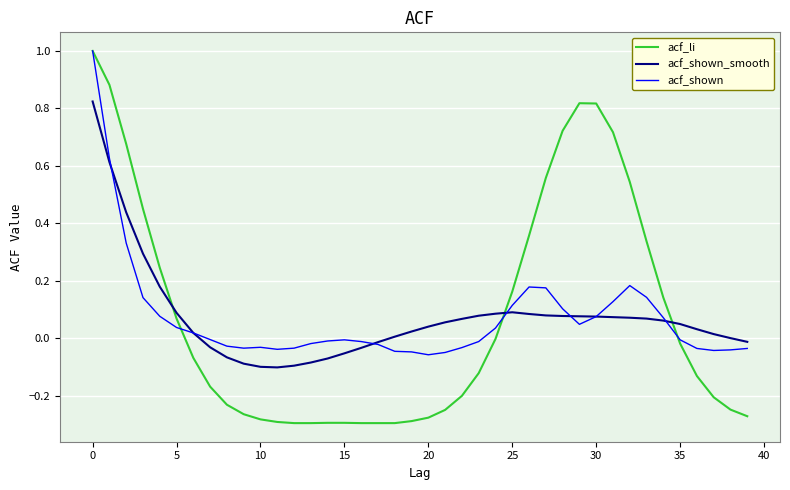

After their last crossing, which series has the higher values: acf_li or acf_shown_smooth?

acf_shown_smooth